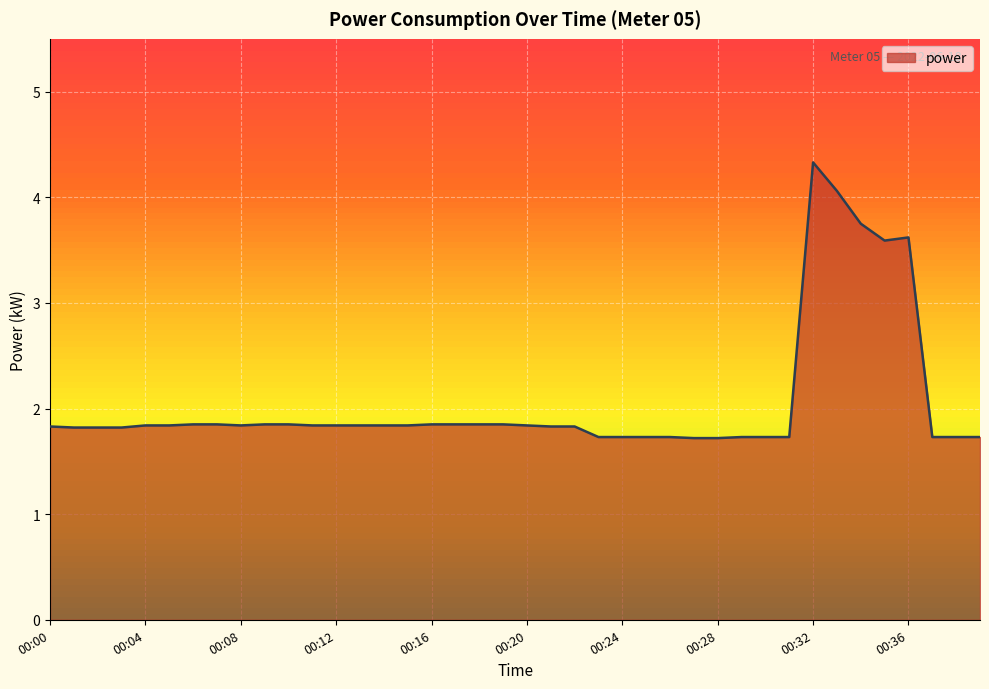

How many lines are shown in the chart?

1